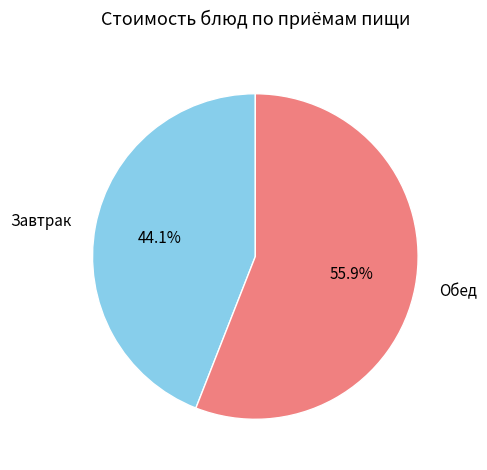

How many segments does this pie chart have?

2